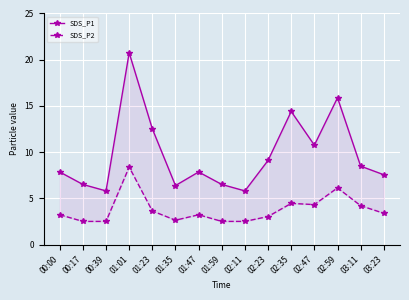

Reading left to right, what are all the values shown in this chart?

SDS_P1: 7.8	6.5	5.8	20.8	12.5	6.4	7.8	6.5	5.8	9.1	14.4	10.8	15.9	8.5	7.5
SDS_P2: 3.2	2.5	2.5	8.4	3.6	2.6	3.2	2.5	2.5	3.0	4.5	4.3	6.1	4.2	3.4